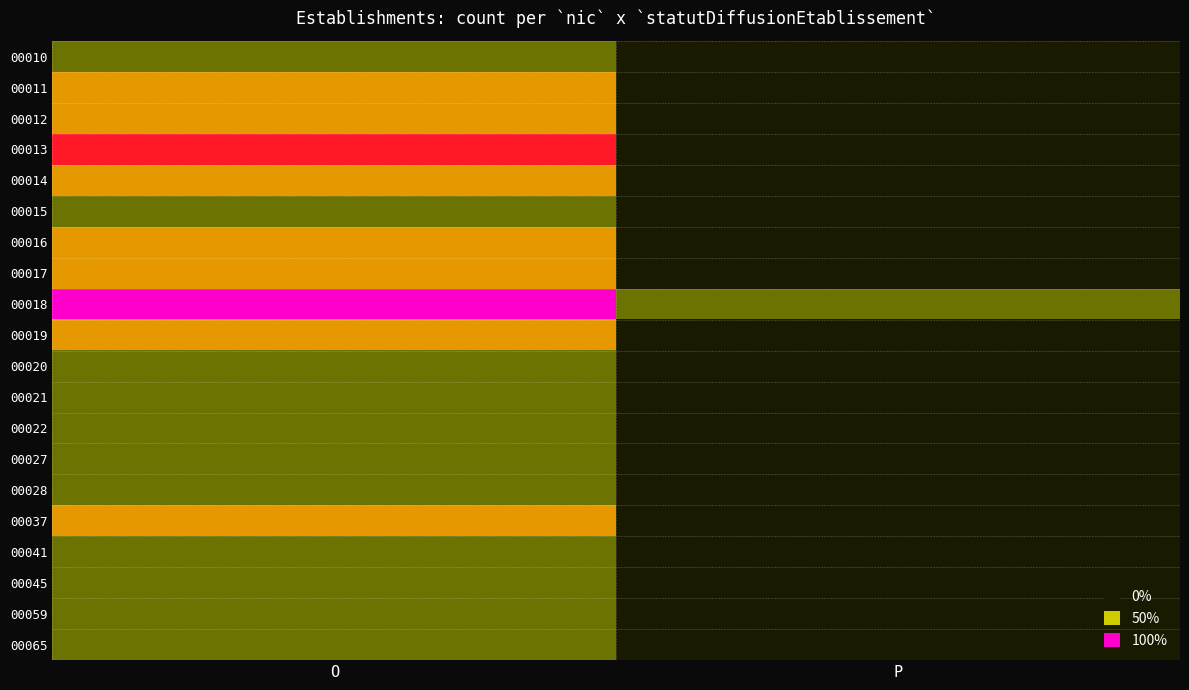

At which category does the chart reach its minimum across all series?

P